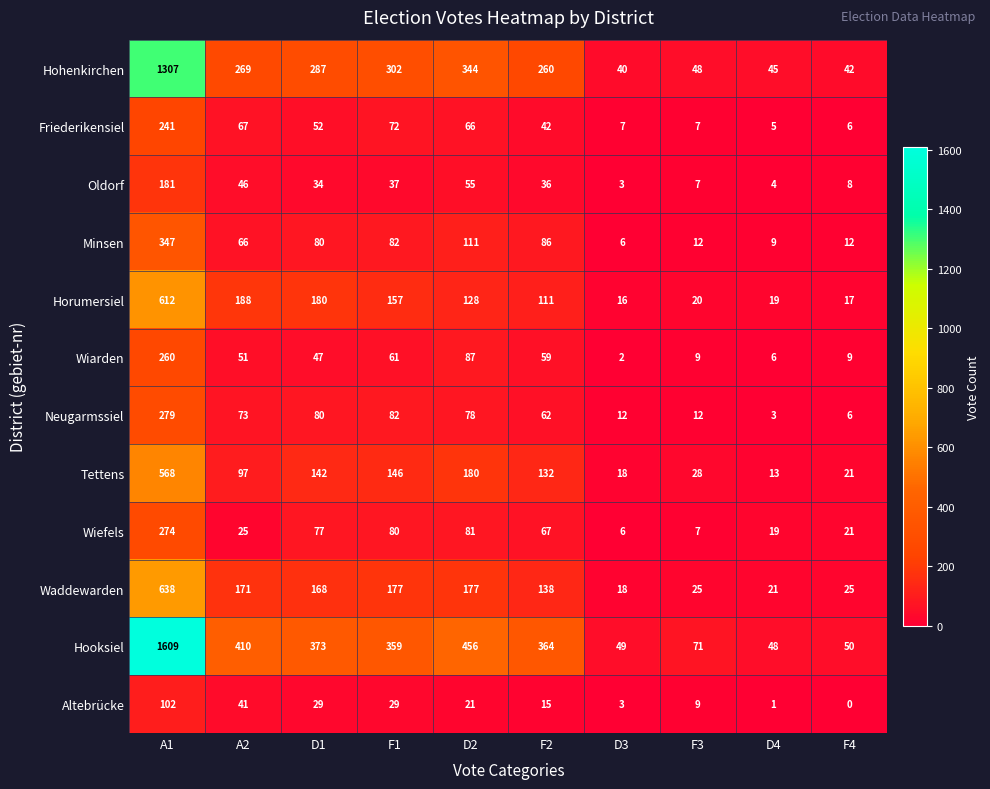

Which series changed the most between A2 and D3?

Hooksiel